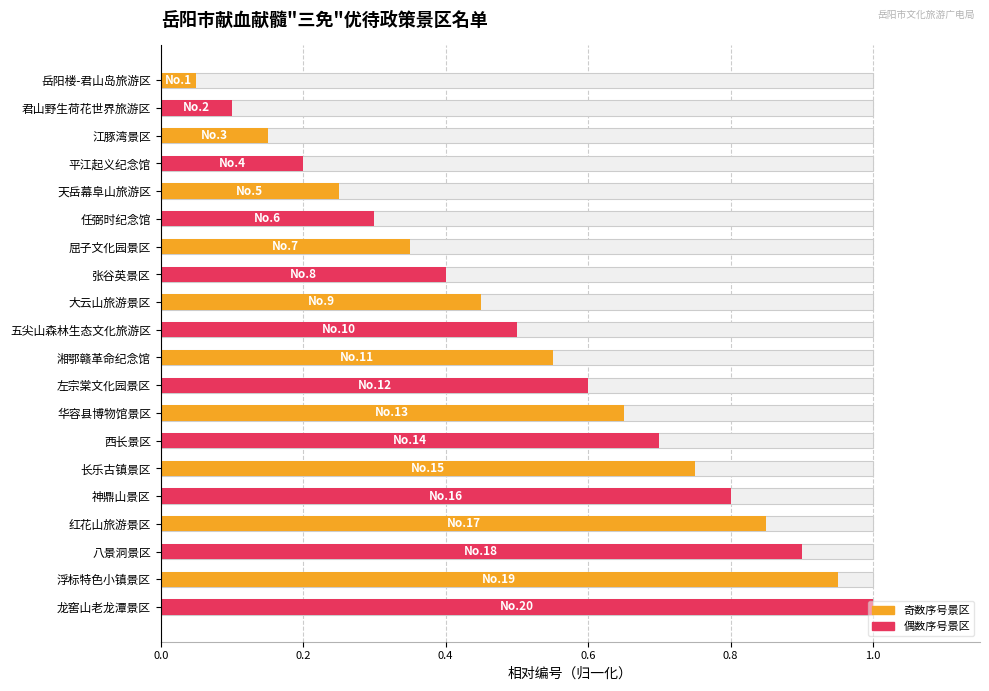

Is the value of 景区（偶数） at 0.8 greater than the value of 景区（奇数） at 8?

No